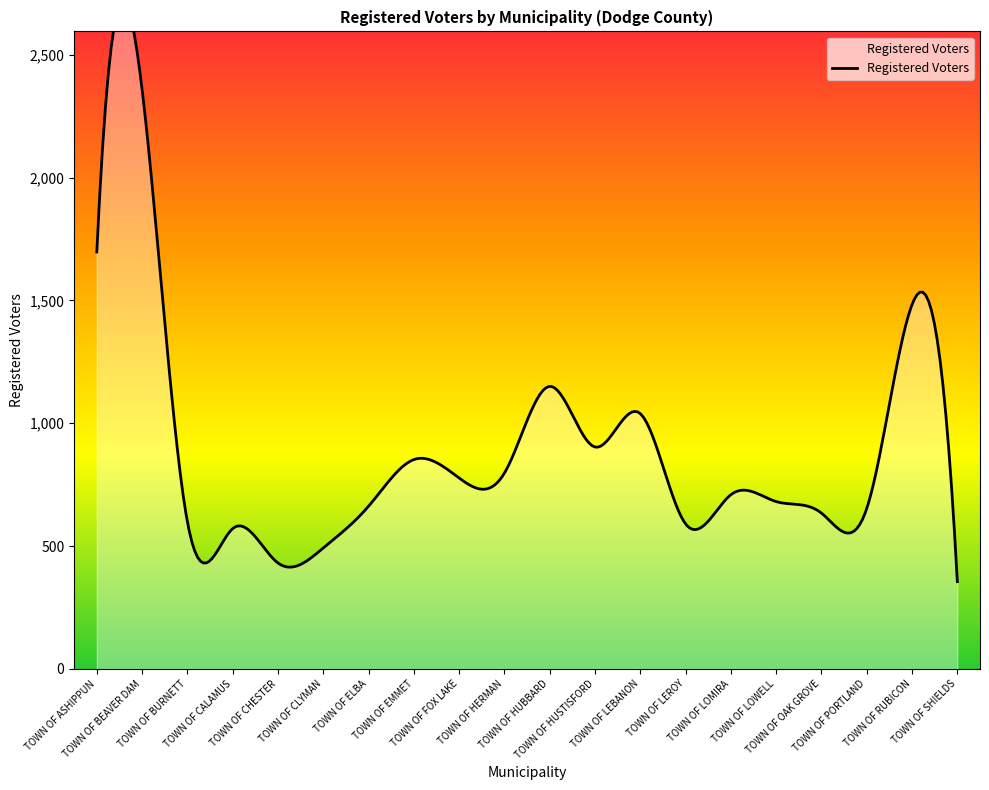

Reading left to right, what are all the values shown in this chart?

1697	2359	599	571	431	492	662	852	777	797	1150	903	1039	590	709	681	634	653	1483	355